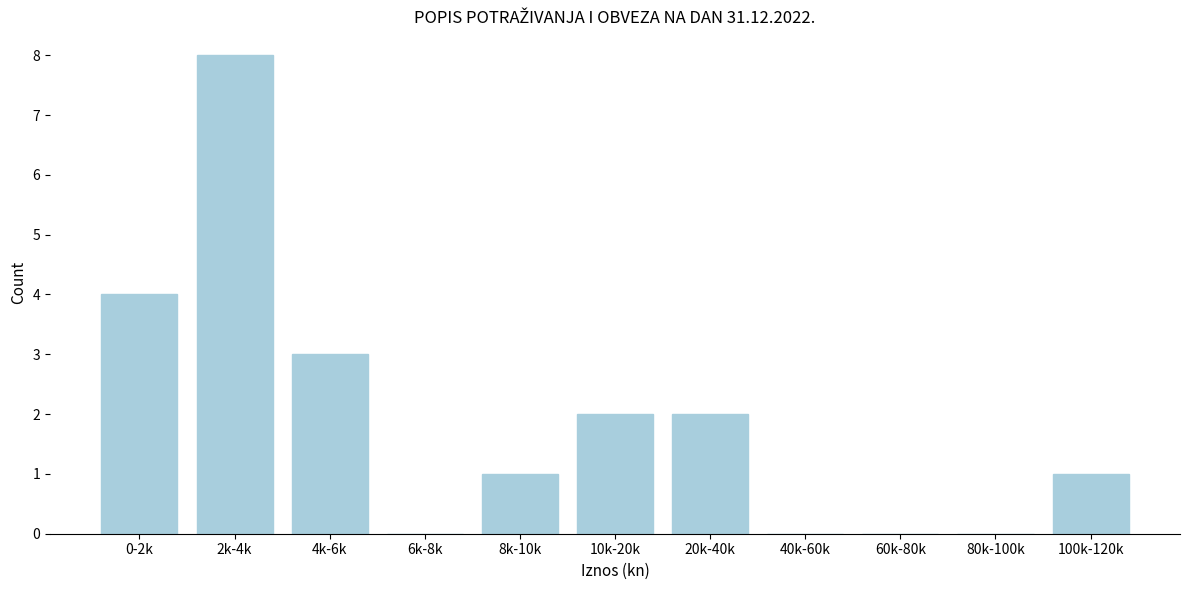

Reading left to right, extract all data points from this chart.

0-2k=4	2k-4k=8	4k-6k=3	6k-8k=0	8k-10k=1	10k-20k=2	20k-40k=2	40k-60k=0	60k-80k=0	80k-100k=0	100k-120k=1